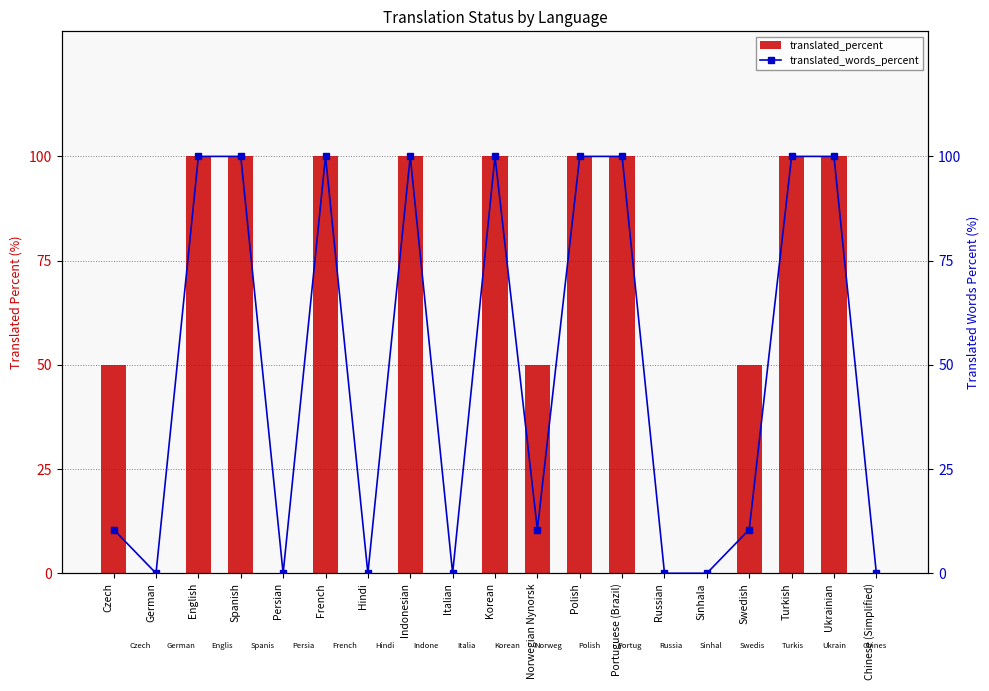

Reading right to left, extract all data points from this chart.

translated_percent: 0.0	100.0	100.0	50.0	0.0	0.0	100.0	100.0	50.0	100.0	0.0	100.0	0.0	100.0	0.0	100.0	100.0	0.0	50.0
translated_words_percent: 0.0	100.0	100.0	10.5	0.0	0.0	100.0	100.0	10.5	100.0	0.0	100.0	0.0	100.0	0.0	100.0	100.0	0.0	10.5